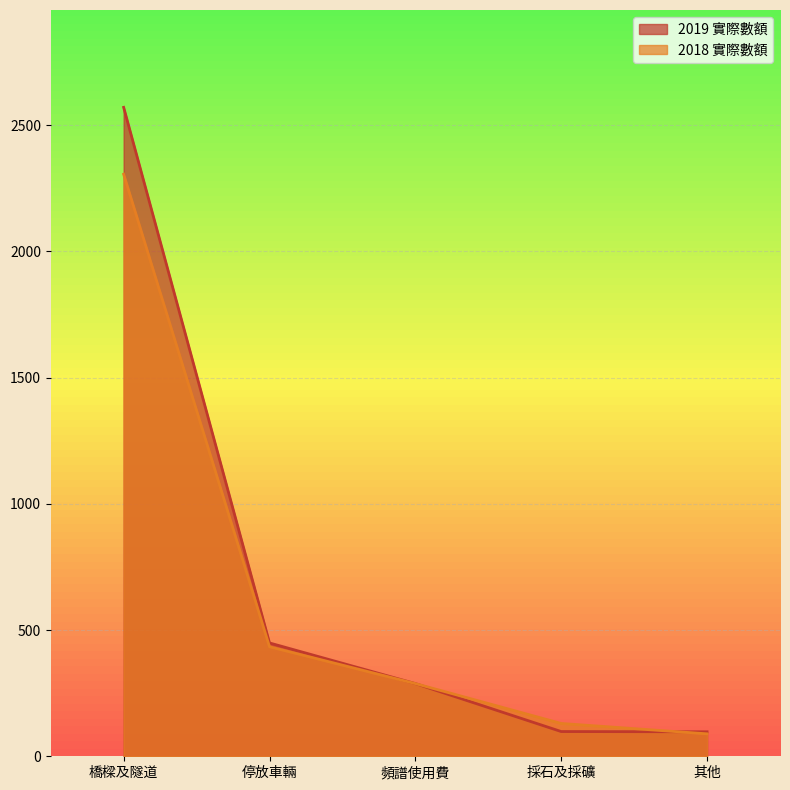

Reading left to right, extract all data points from this chart.

2019 實際數額: 橋樑及隧道=2571	停放車輛=449	頻譜使用費=288	採石及採礦=98	其他=97
2018 實際數額: 橋樑及隧道=2306	停放車輛=434	頻譜使用費=288	採石及採礦=130	其他=89